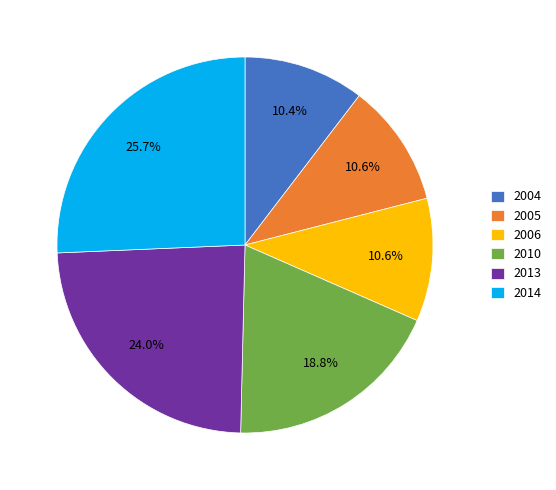

Does 2006 represent more than half of the total?

No